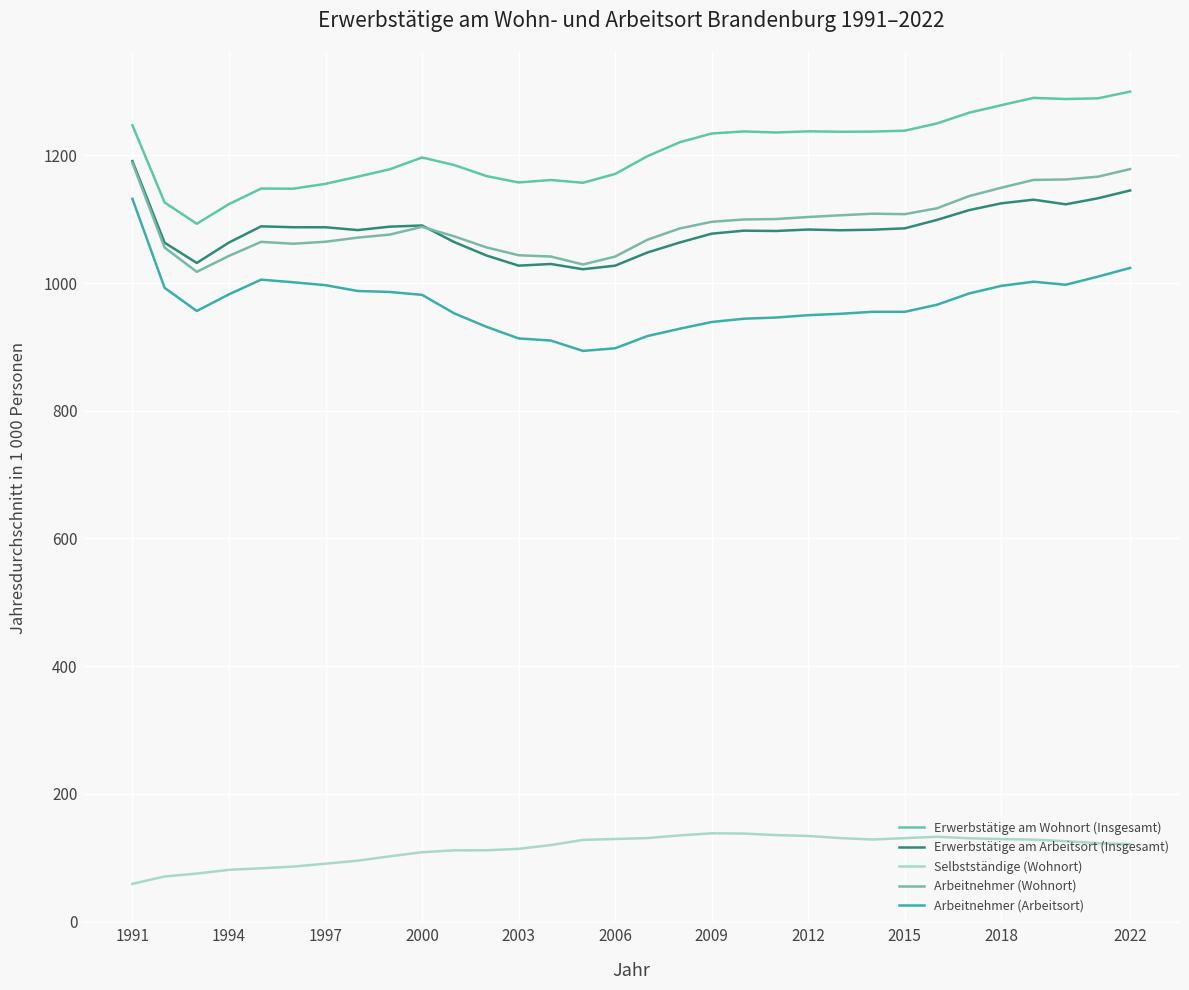

True or false: Arbeitnehmer (Arbeitsort) and Erwerbstätige am Wohnort (Insgesamt) cross at least once.

False